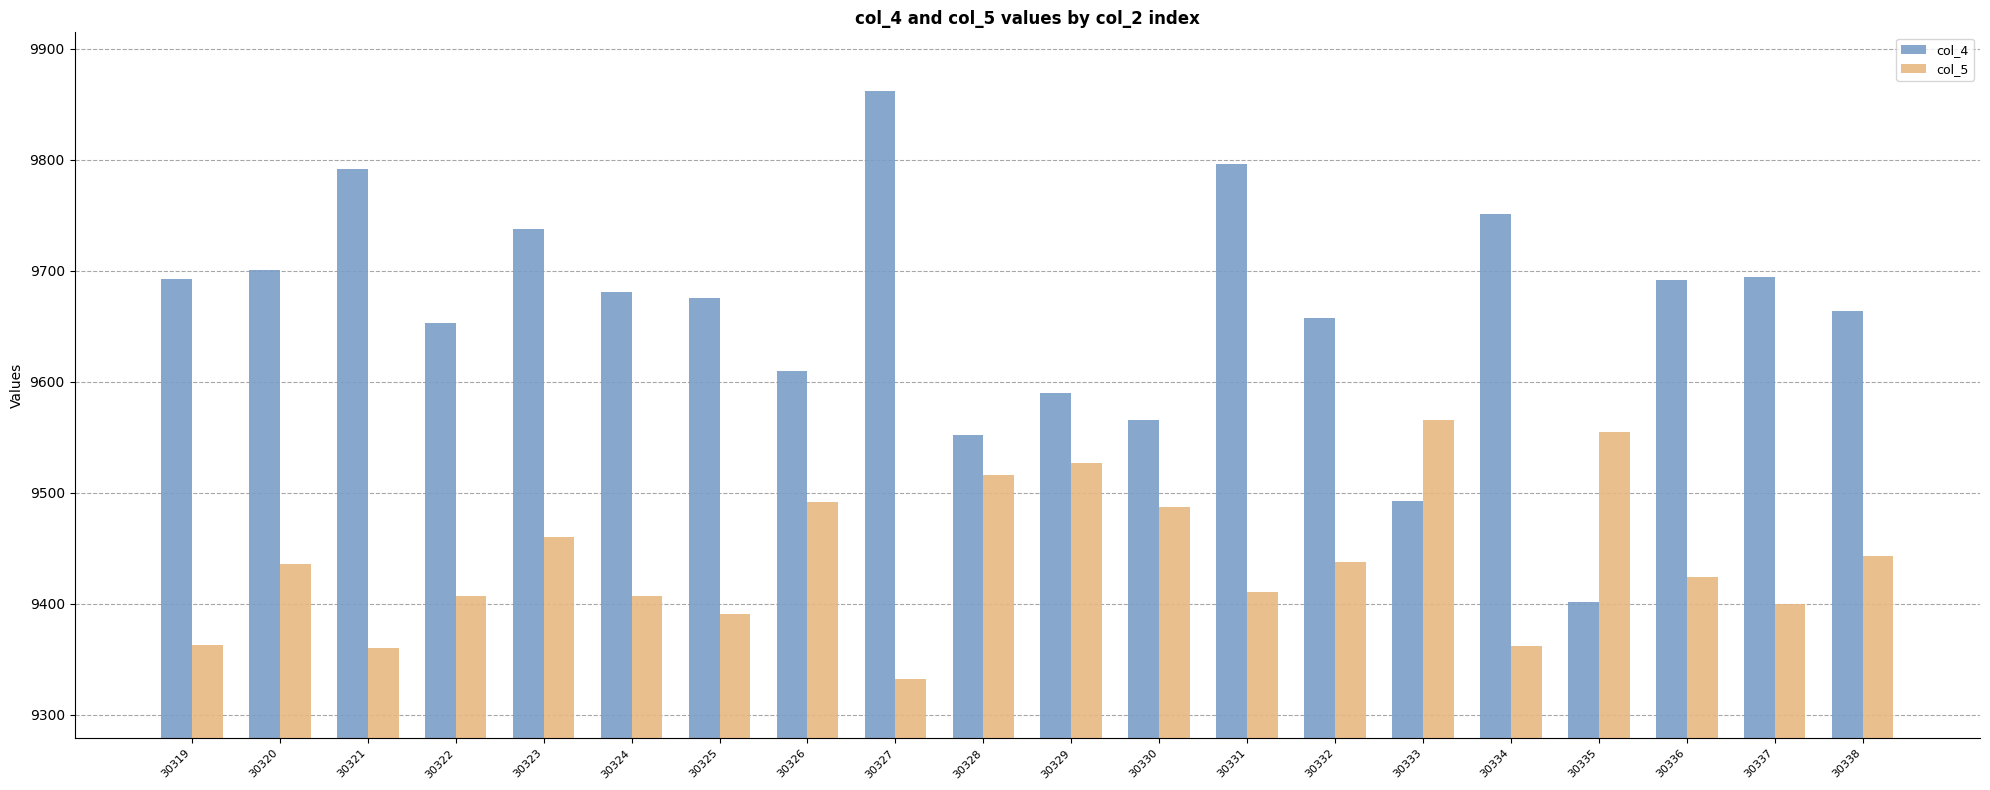

At how many categories does at least one series exceed 9715?

5